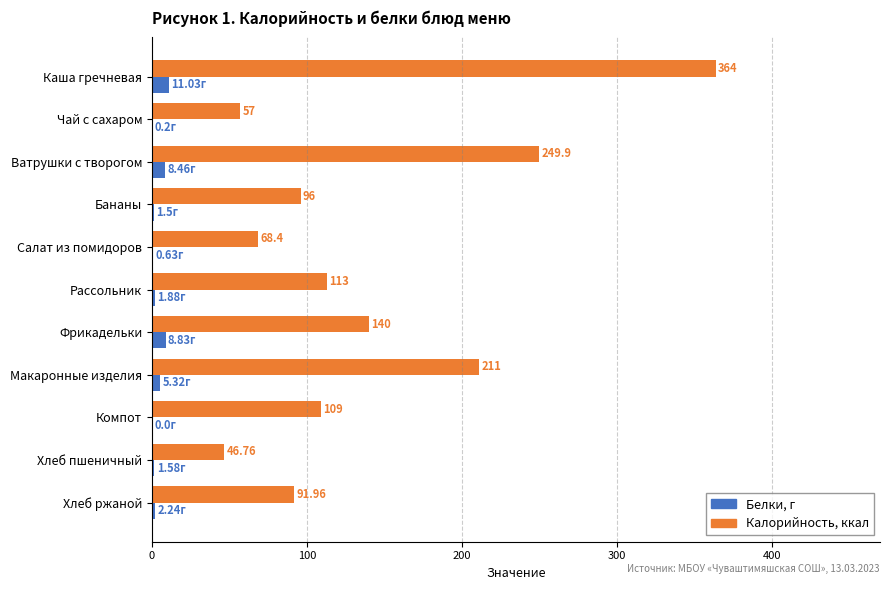

What is the greatest value displayed?

364.0